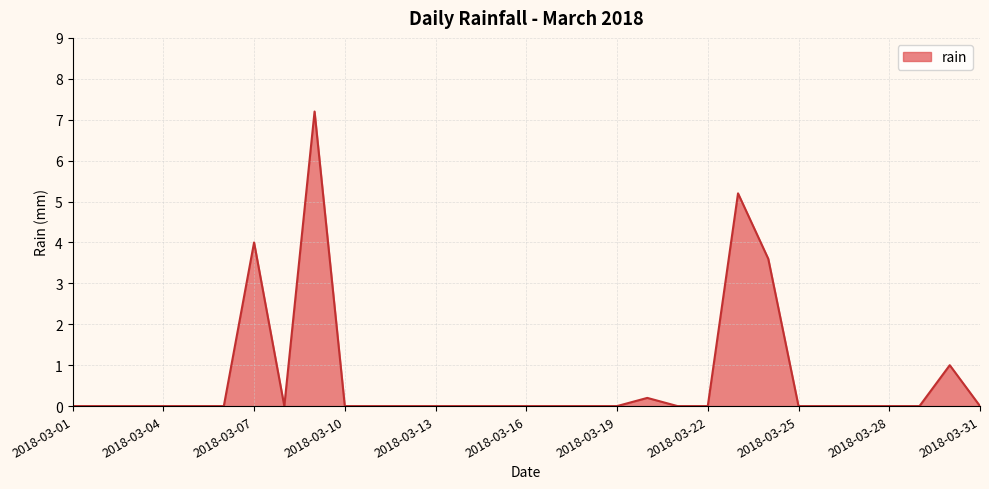

What is the maximum value shown in the chart?

7.2